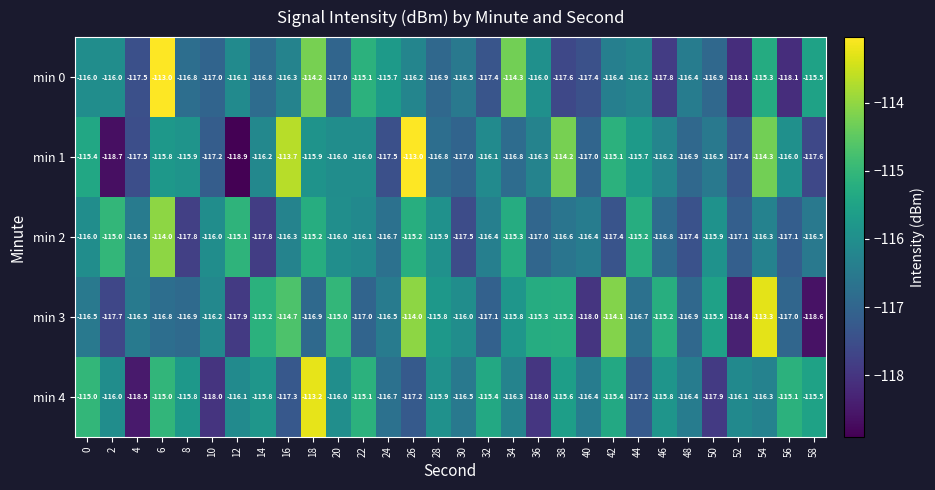

Which series has the largest range (max minus min)?

min 1